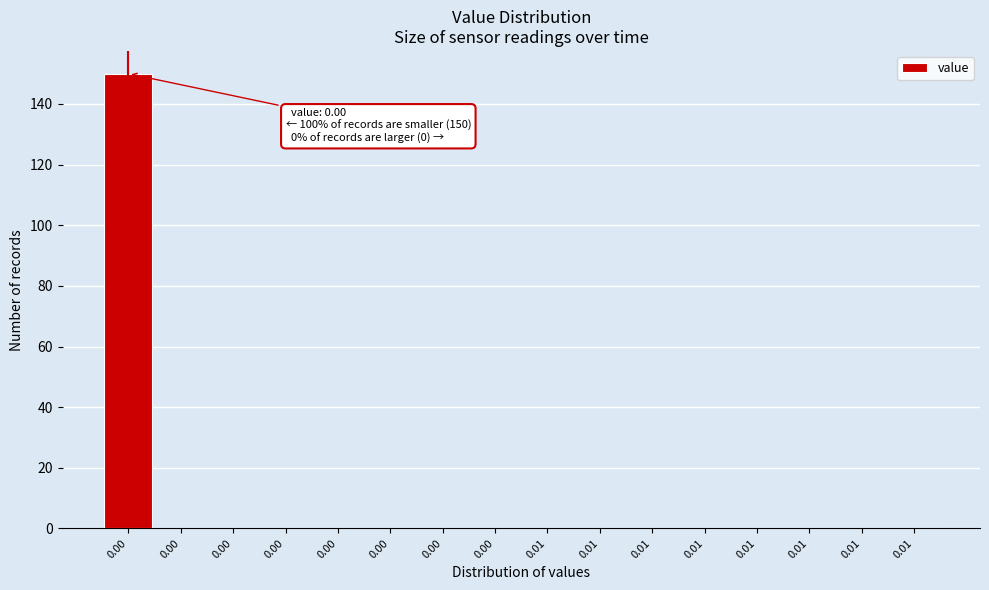

How many data points does each series have?

16